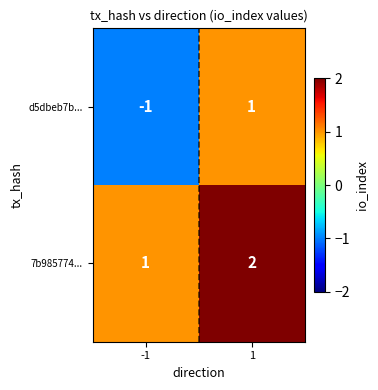

Which series changed the most between -1 and 1?

d5dbeb7b...